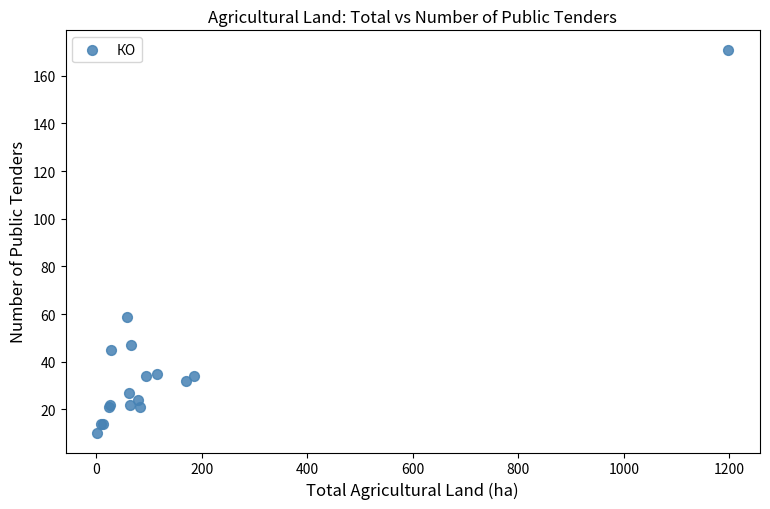

What Y value in the scatter plot is closest to 90?

59